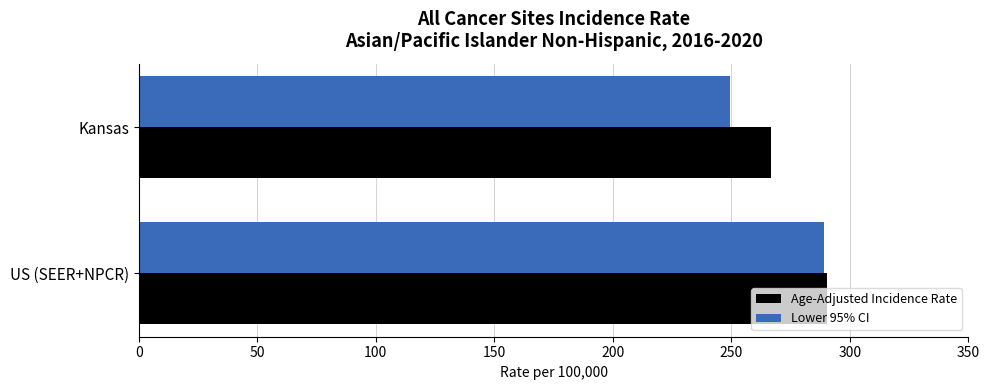

Count the number of data series in this chart.

2